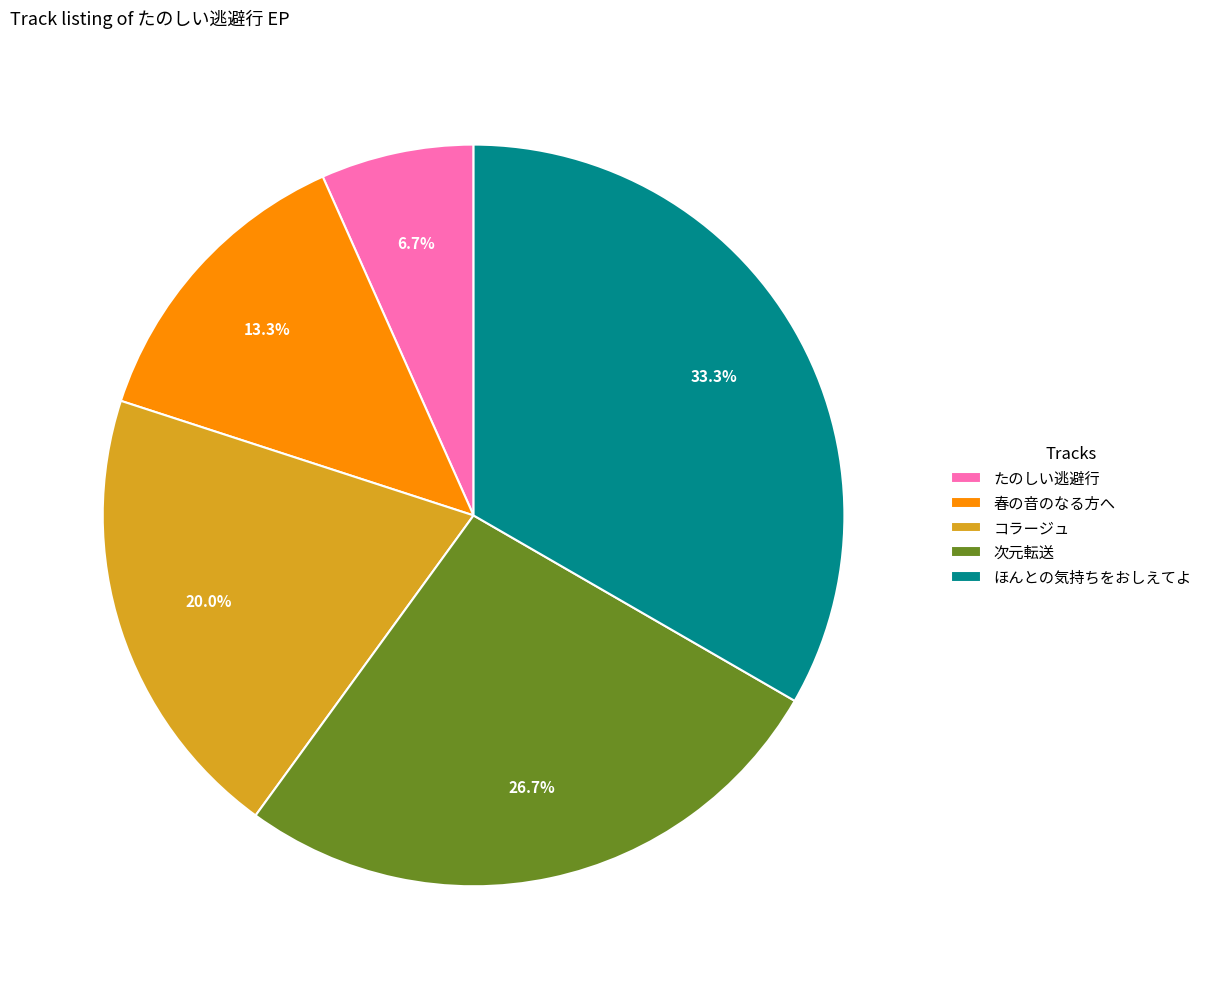

What is the largest slice in the pie chart?

ほんとの気持ちをおしえてよ